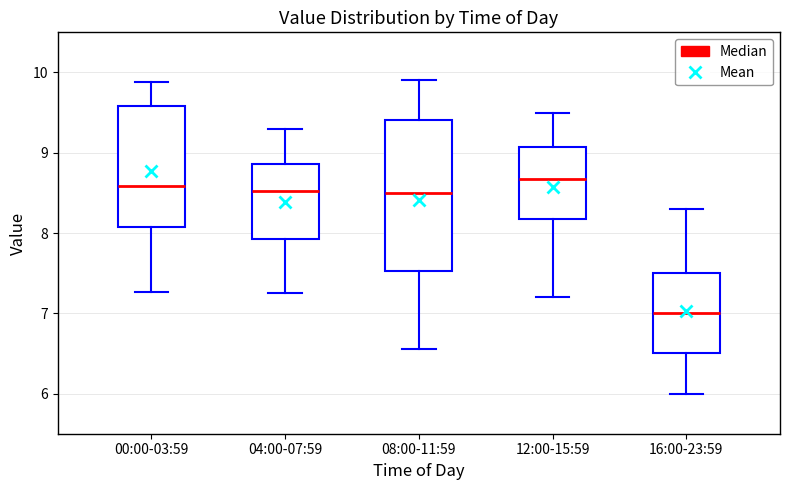

Reading left to right, transcribe this box plot: for each box, give where its median line is, the range the box spans, and where its two whiskers end, as read against the y-axis. The values are not printed on the chart, so give them approximately, as read against the axis.

00:00-03:59: median 8.6, box 8.1 to 9.6, whiskers 7.3 to 9.9
04:00-07:59: median 8.5, box 7.9 to 8.9, whiskers 7.3 to 9.3
08:00-11:59: median 8.5, box 7.5 to 9.4, whiskers 6.6 to 9.9
12:00-15:59: median 8.7, box 8.2 to 9.1, whiskers 7.2 to 9.5
16:00-23:59: median 7.0, box 6.5 to 7.5, whiskers 6.0 to 8.3